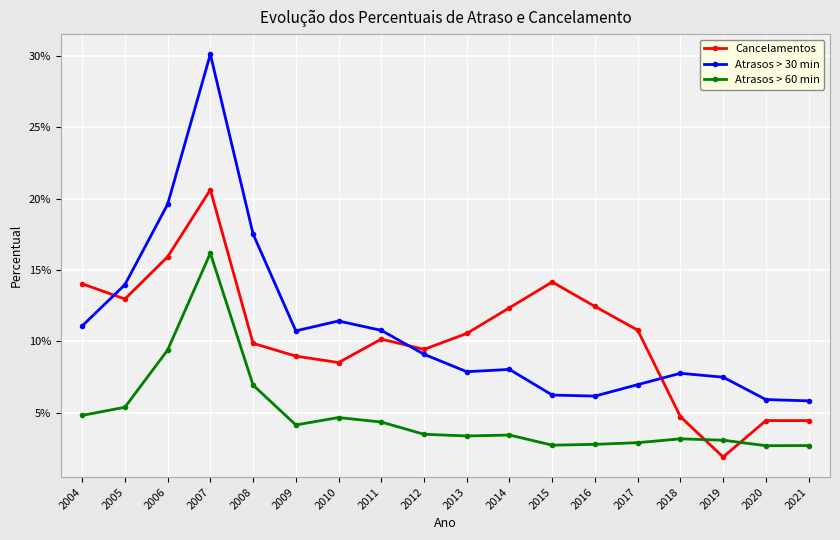

True or false: Atrasos > 30 min has more than 0 interior local peaks.

True